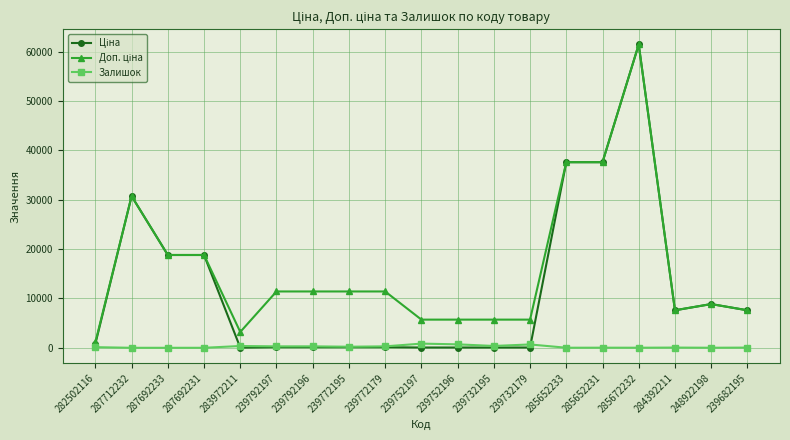

How many distinct data groups are displayed?

3